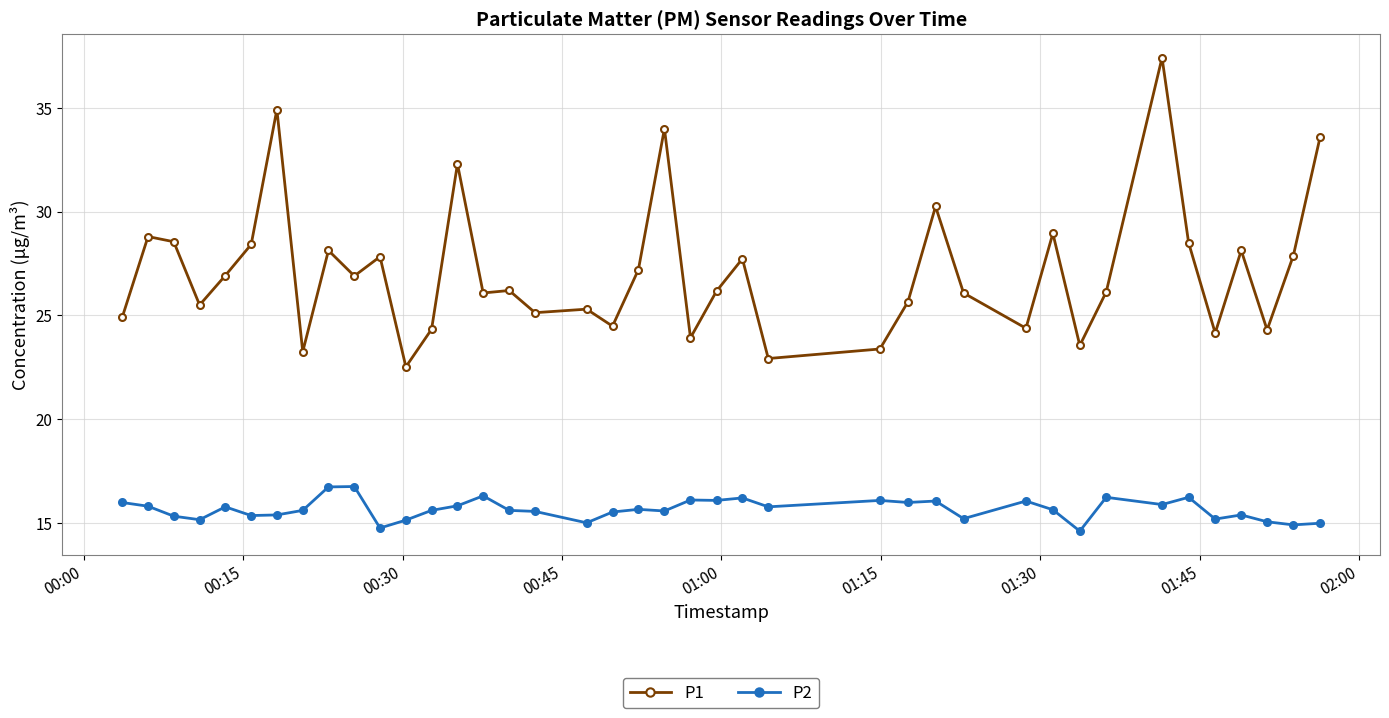

Which series has the largest total across all categories?

P1